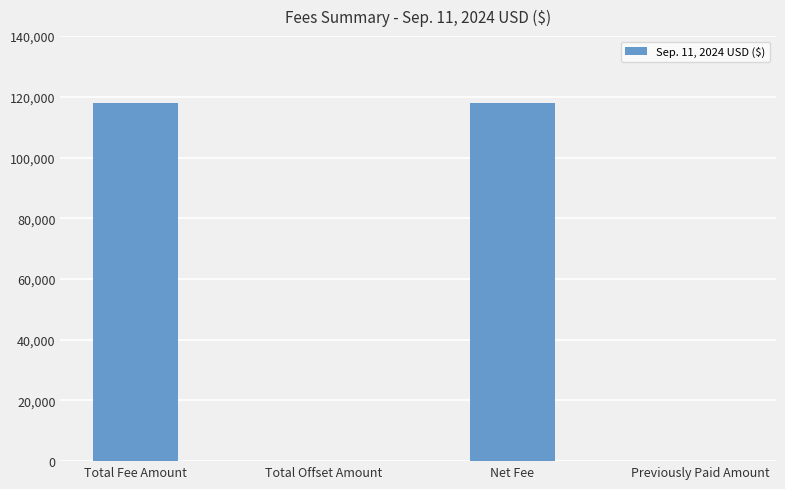

Which has a higher value, Total Fee Amount or Previously Paid Amount?

Total Fee Amount